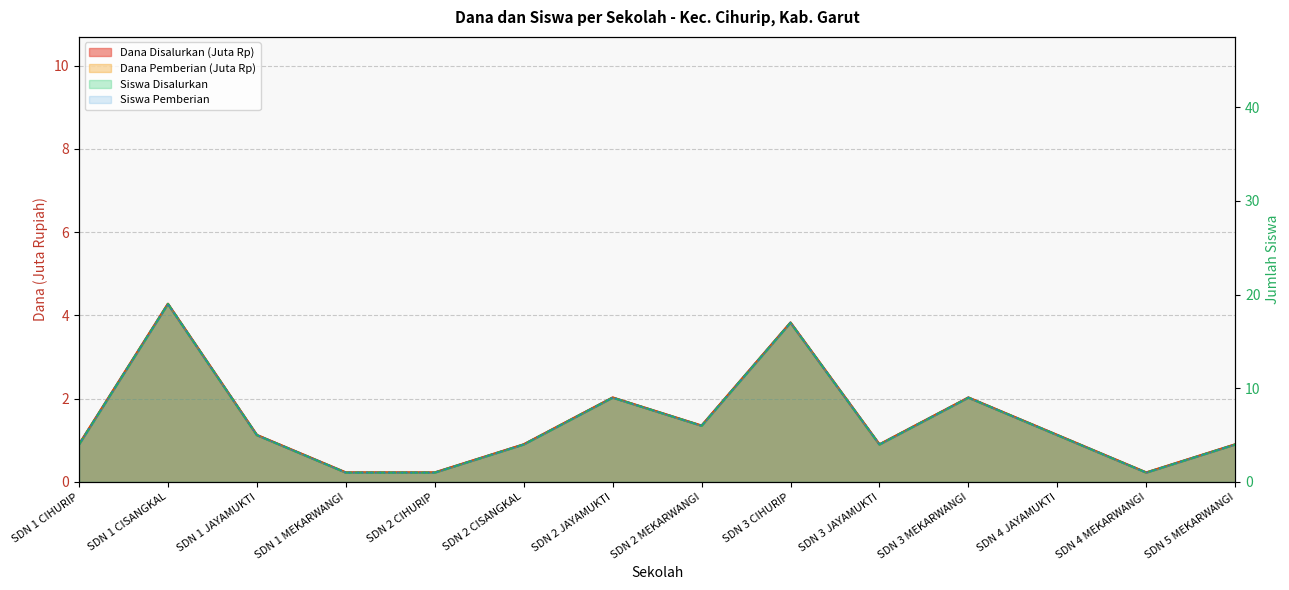

What are all the series names shown in the legend?

Dana Disalurkan, Dana Pemberian, Siswa Disalurkan, Siswa Pemberian